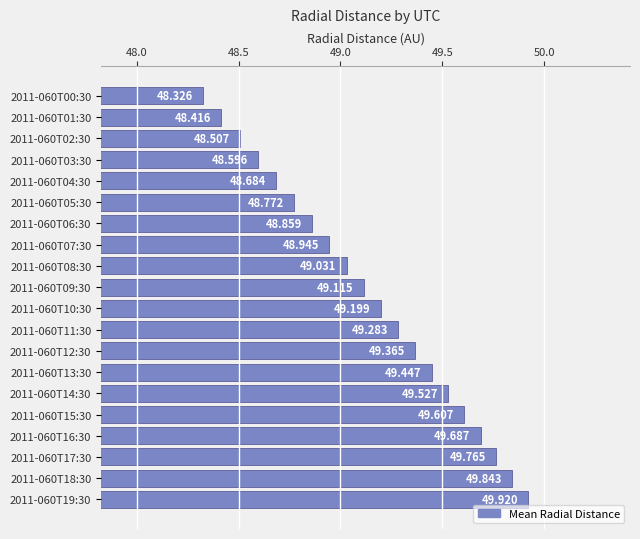

What is the smallest value displayed?

48.3